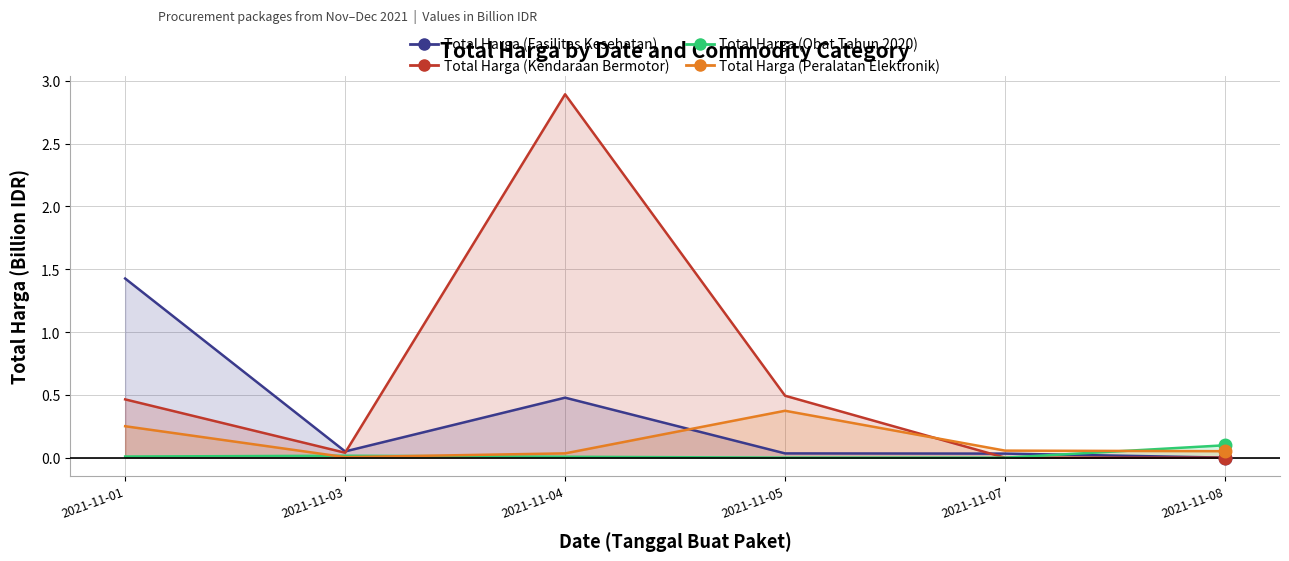

At which category is the sum across all series the highest?

2021-11-04